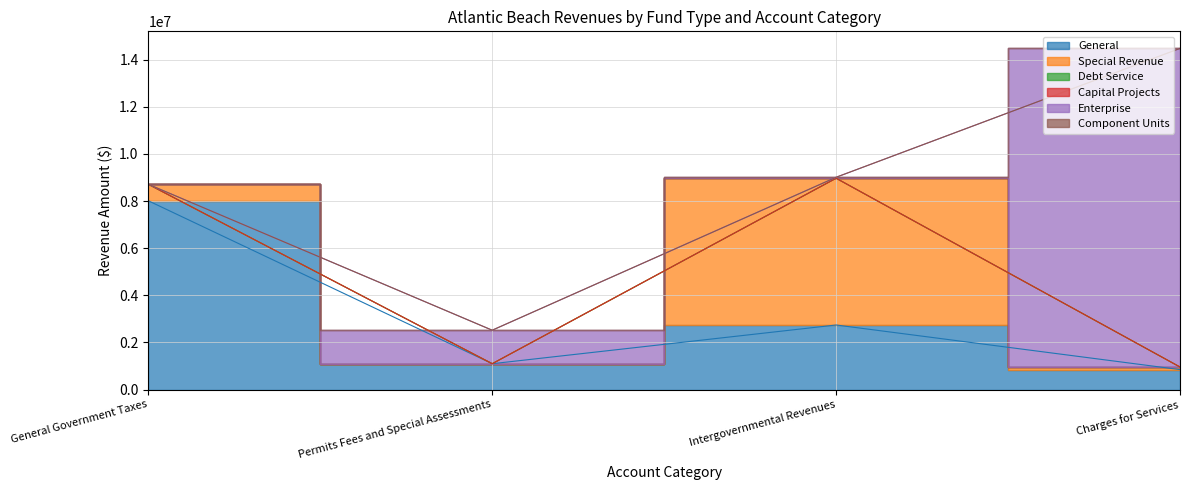

Is it true that Enterprise equals 1421386 at Permits Fees and Special Assessments?

True